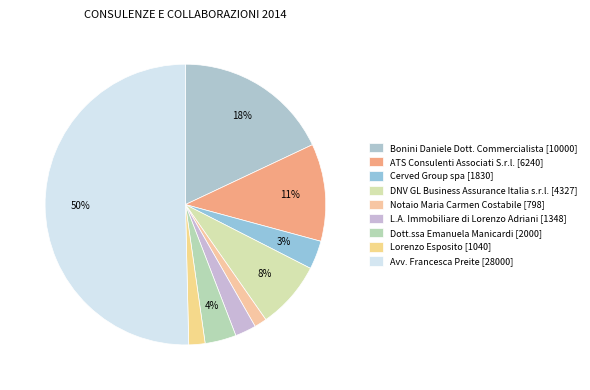

Combined, what portion of the pie is DNV GL Business Assurance Italia s.r.l. and ATS Consulenti Associati S.r.l.?

19.0%